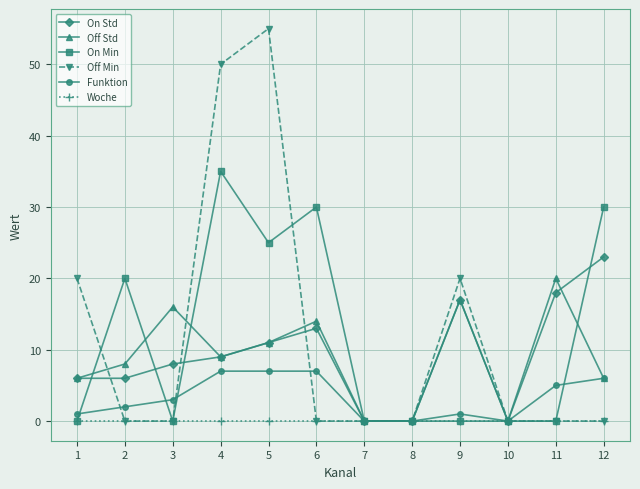

List the series in order of their peak value, lowest first.

Woche, Funktion, Off Std, On Std, On Min, Off Min